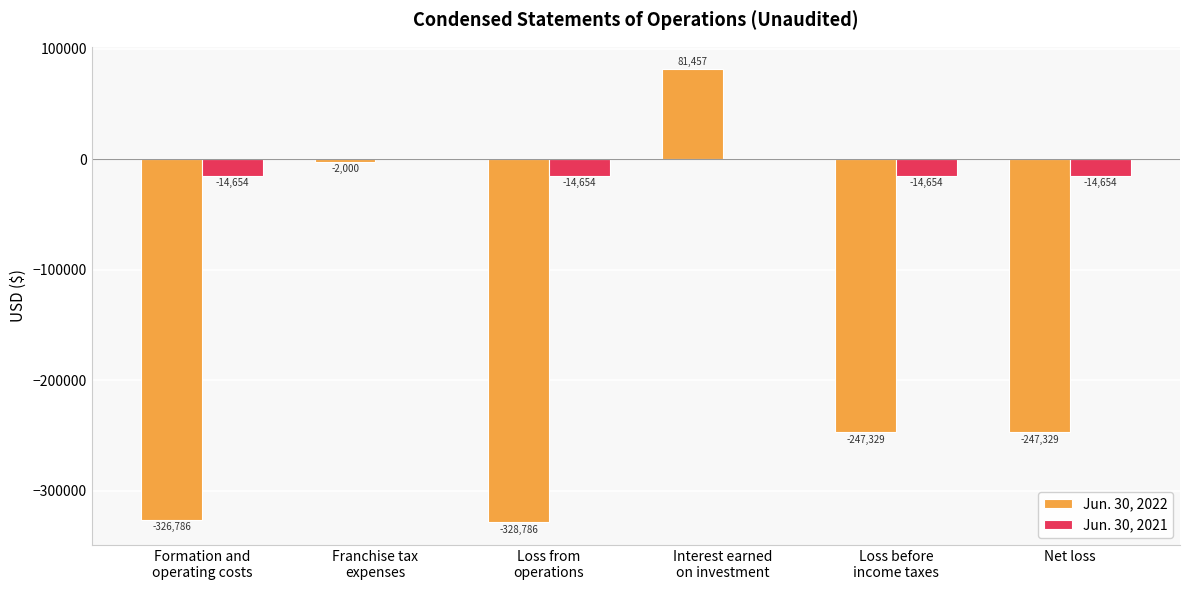

True or false: Jun. 30, 2021 has a value of -14654 at Net loss.

True